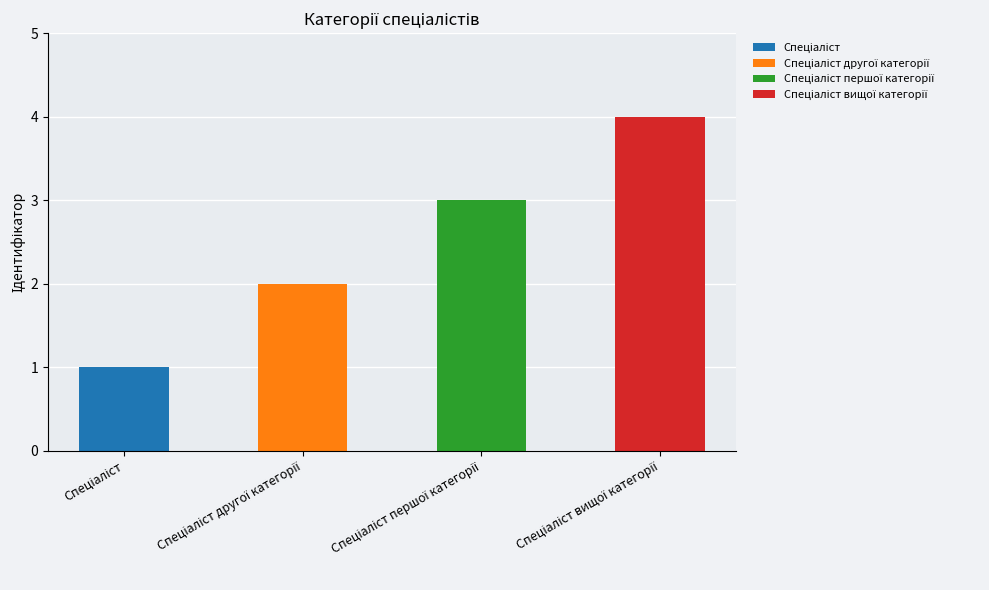

Reading left to right, list all the values displayed in this chart.

Спеціаліст=1	Спеціаліст другої категорії=2	Спеціаліст першої категорії=3	Спеціаліст вищої категорії=4